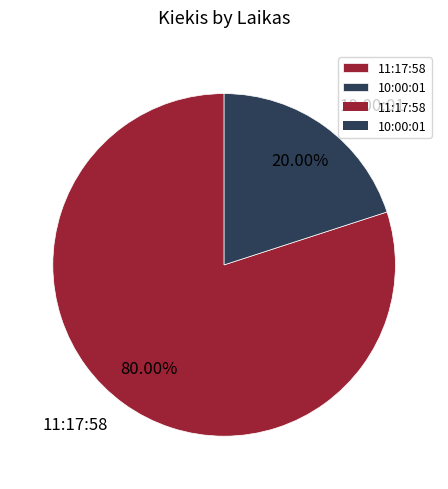

To the nearest percent, what portion does 10:00:01 represent?

20%